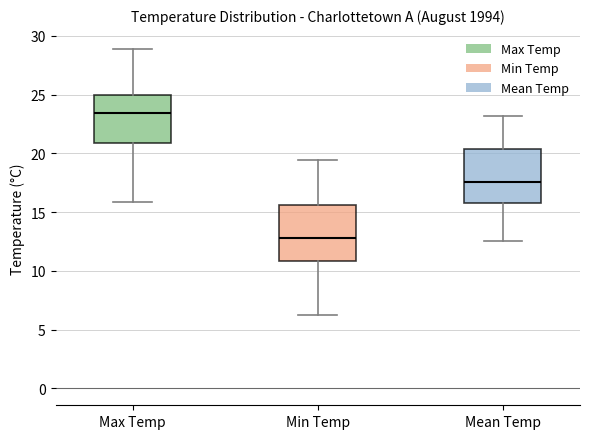

Reading left to right, read every box against the y-axis: the position of its median line, the range the box covers, and the ends of its whiskers. The values are not printed on the chart, so give them approximately, as read against the axis.

Max Temp: median 23.5, box 21.0 to 25.0, whiskers 16.0 to 29.0
Min Temp: median 13.0, box 11.0 to 15.5, whiskers 6.0 to 19.5
Mean Temp: median 17.5, box 16.0 to 20.5, whiskers 12.5 to 23.0